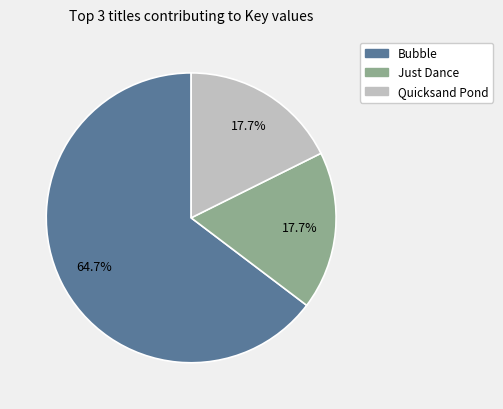

Is there any slice that represents more than half of the pie?

Yes